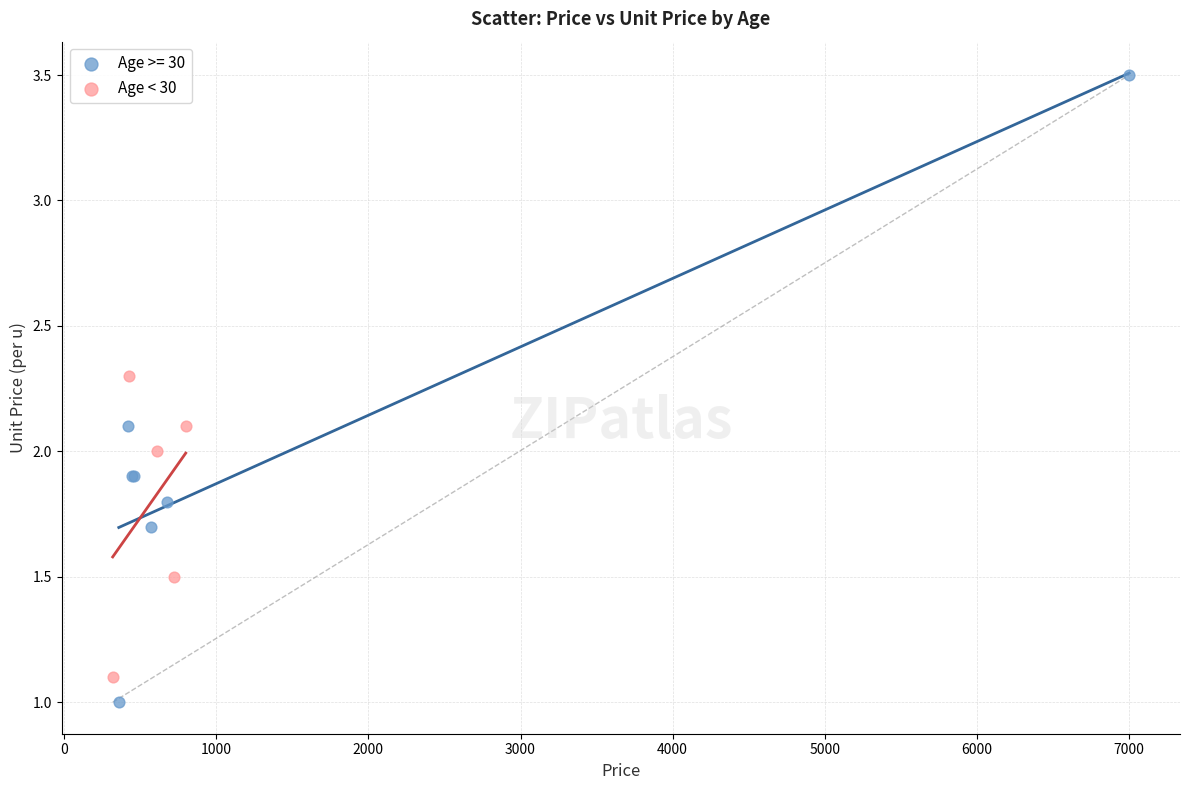

Which series contains the highest Y value?

Age >= 30